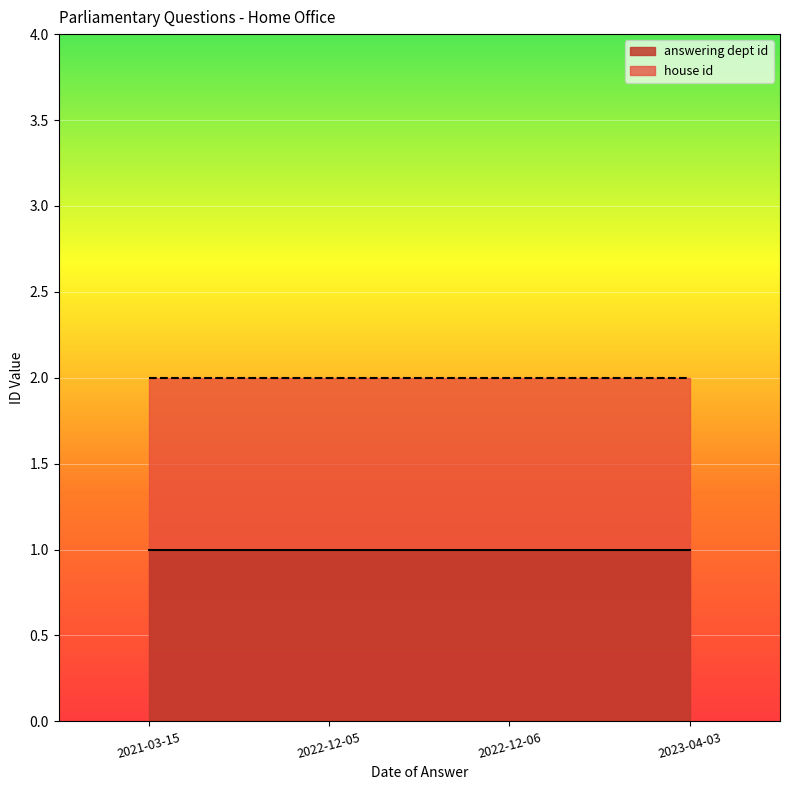

At which label is answering dept id closest to 1?

2021-03-15